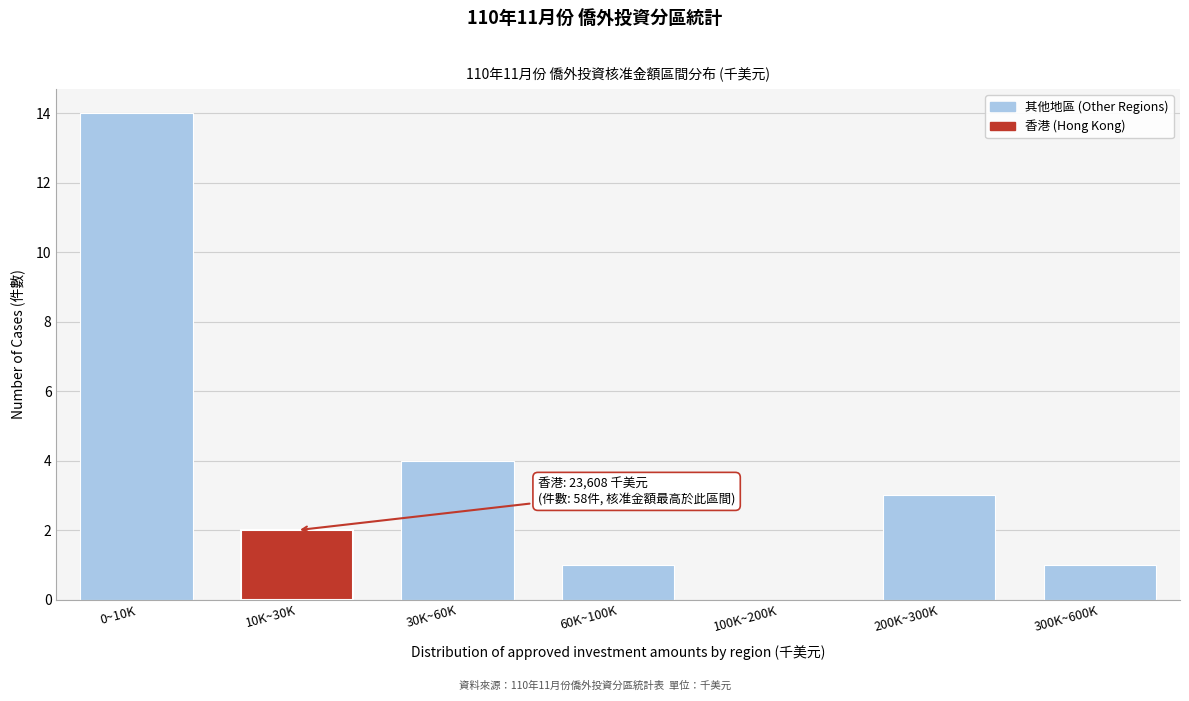

Reading left to right, list all the values displayed in this chart.

0~10K=14	10K~30K=2	30K~60K=4	60K~100K=1	100K~200K=0	200K~300K=3	300K~600K=1